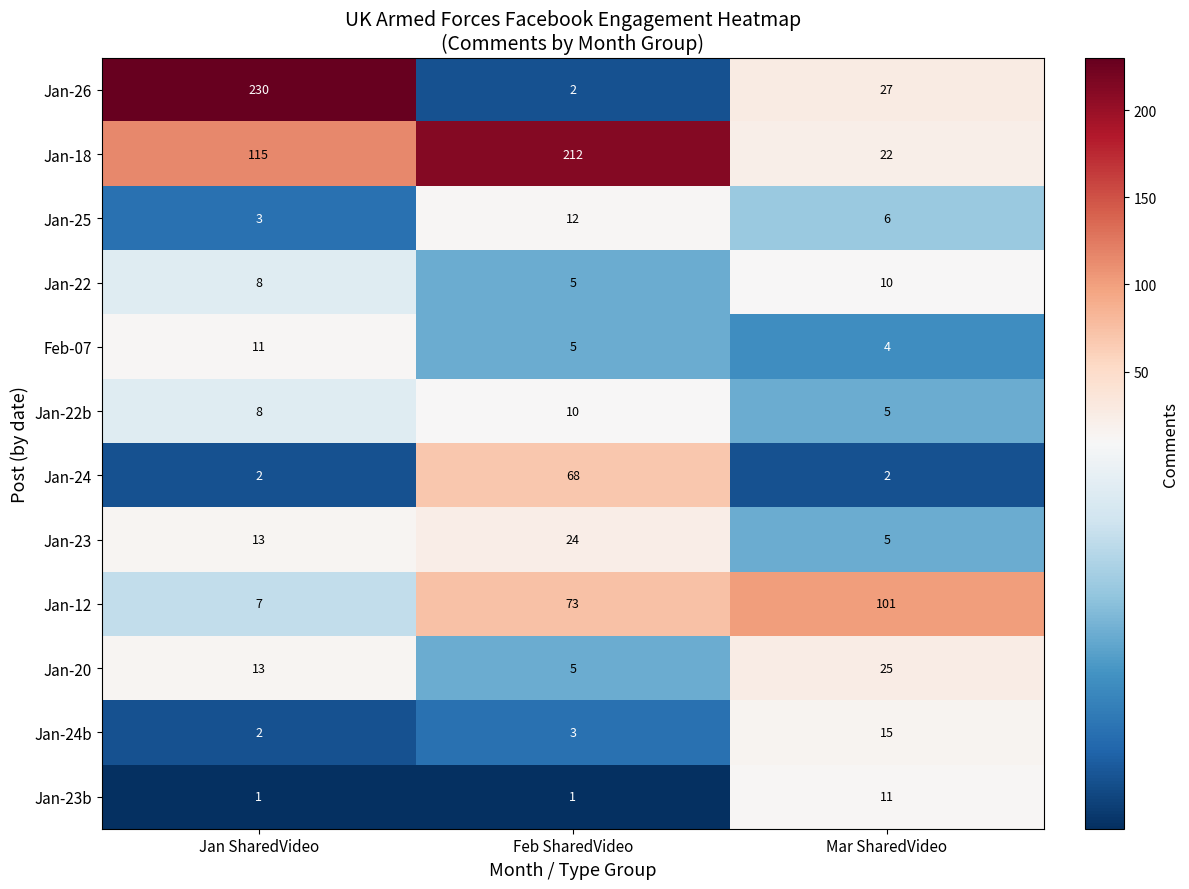

At which label does Jan-22 reach its minimum?

Feb SharedVideo